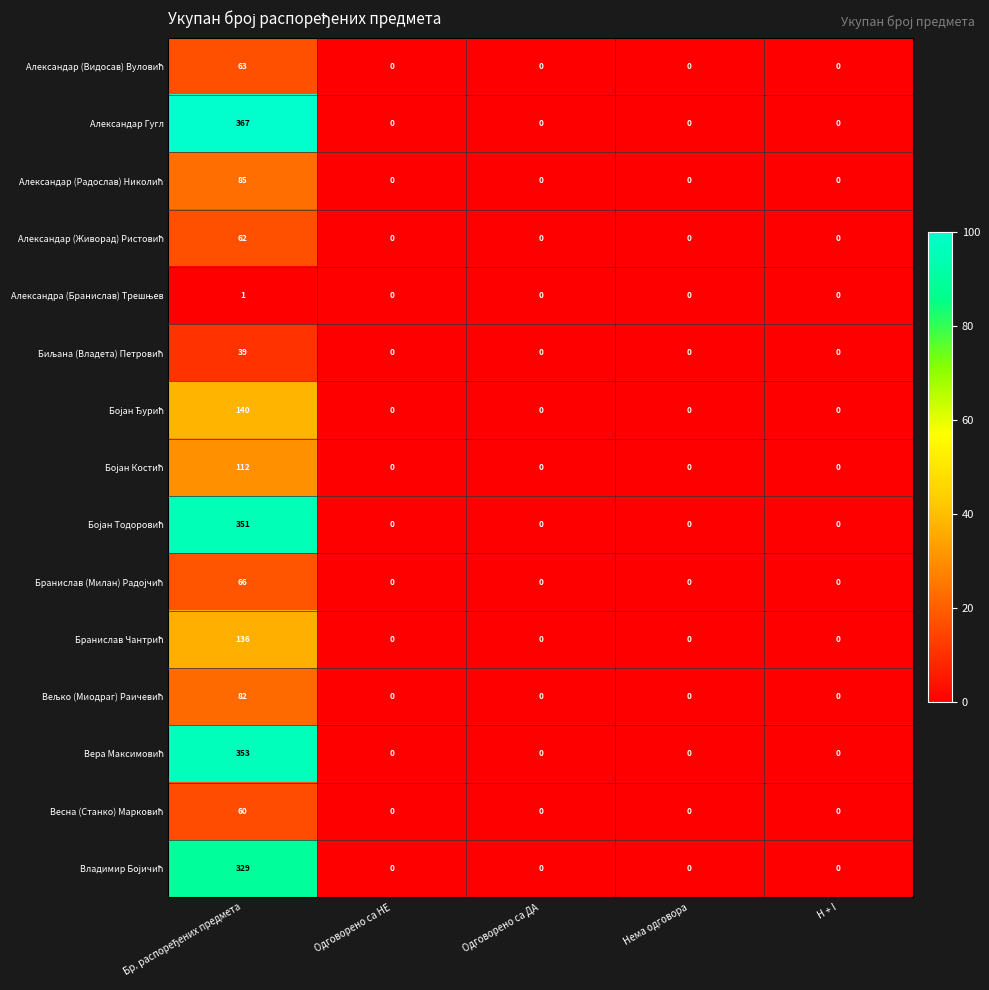

How many categories are shown in the chart?

5